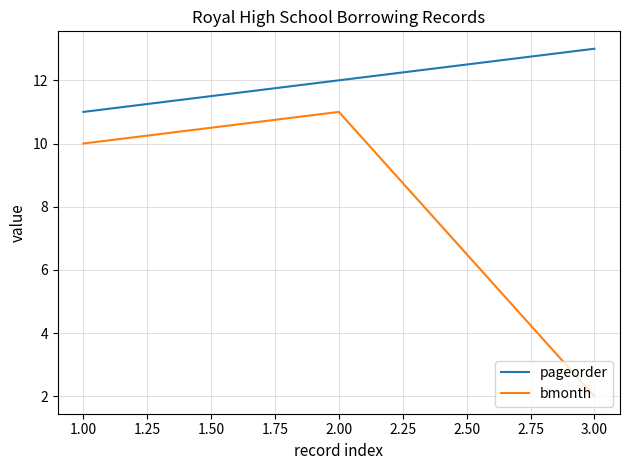

At how many categories does at least one series exceed 5?

3